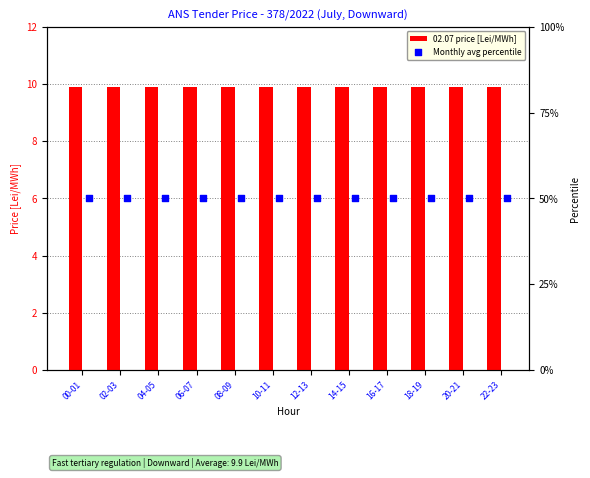

What are all the series names shown in the legend?

02.07 price [Lei/MWh], Monthly avg percentile